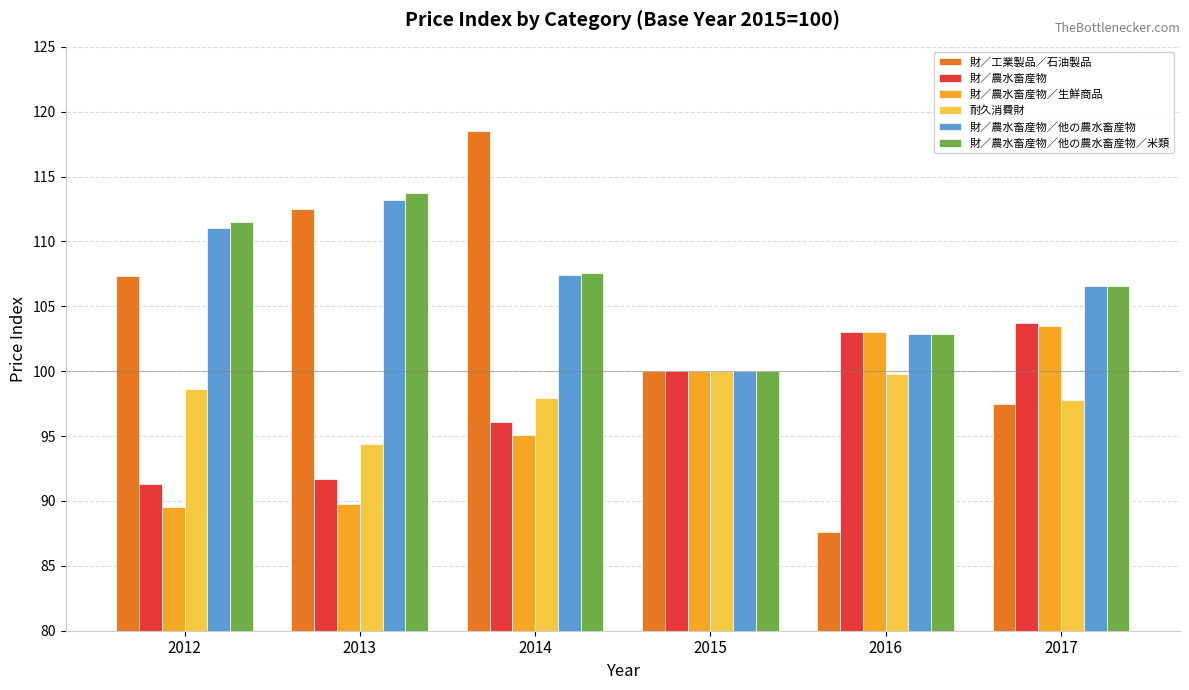

Is it true that 財／工業製品／石油製品 equals 107.3 at 2012?

True